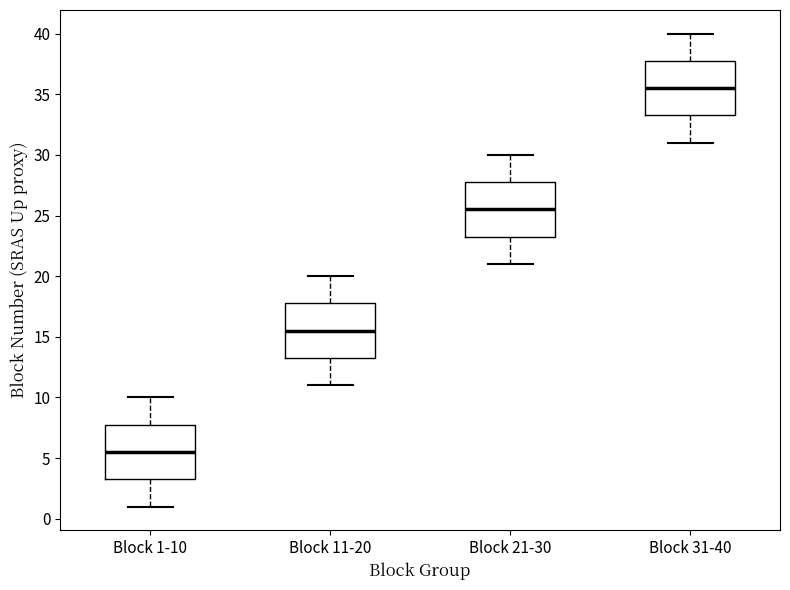

Where does the median line of the box for Block 31-40 sit on the y-axis? The values are not printed on the chart, so give them approximately, as read against the axis.

35.5